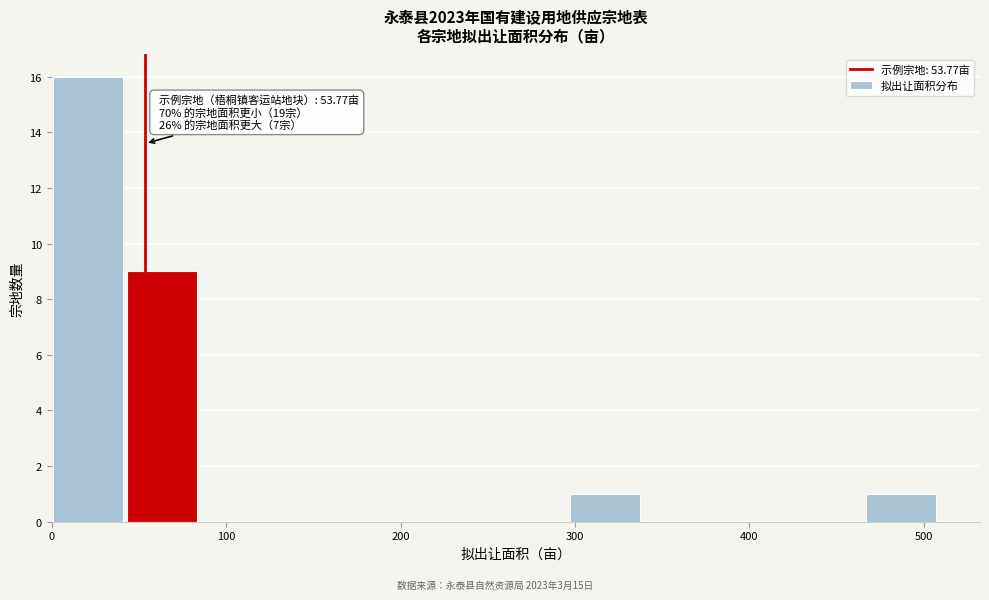

Over which range of the x-axis is the bar tallest?

0 to 40